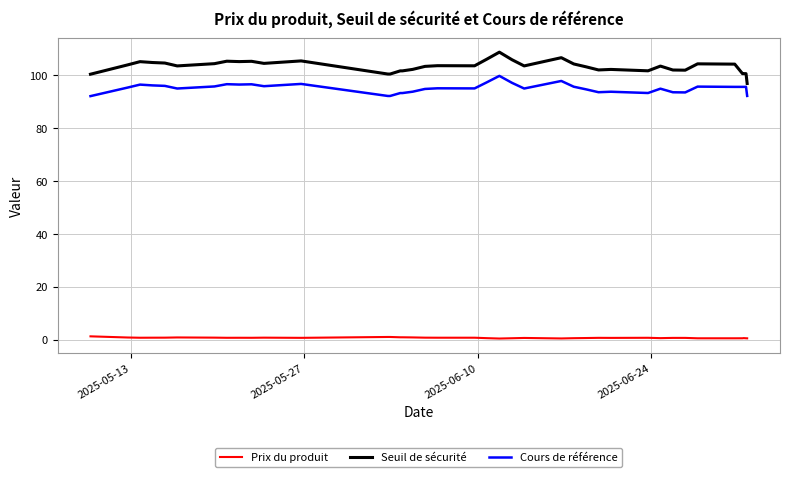

True or false: Cours de référence and Seuil de sécurité intersect in this chart.

False